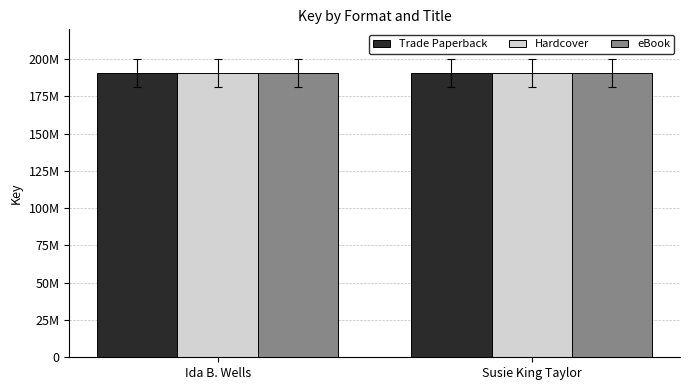

True or false: Trade Paperback has a value of 190885377 at Susie King Taylor.

True